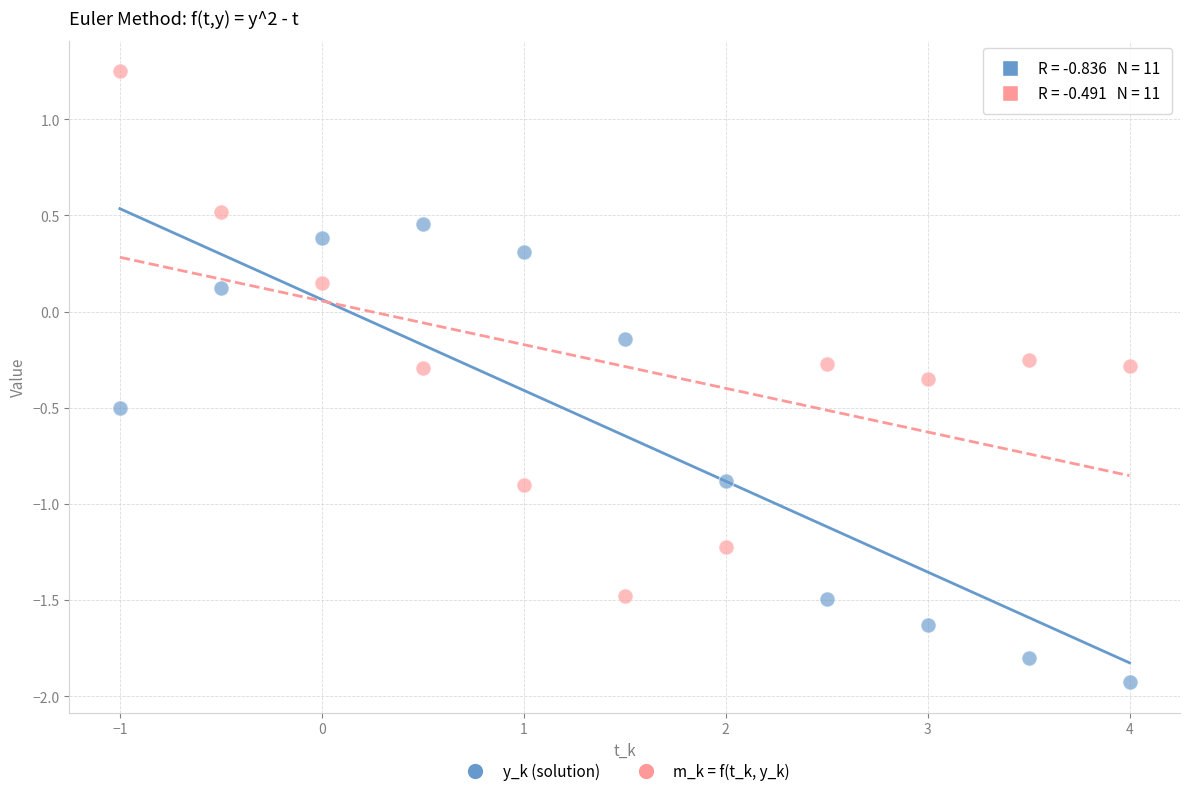

Which series contains the highest Y value?

m_k = f(t_k, y_k)